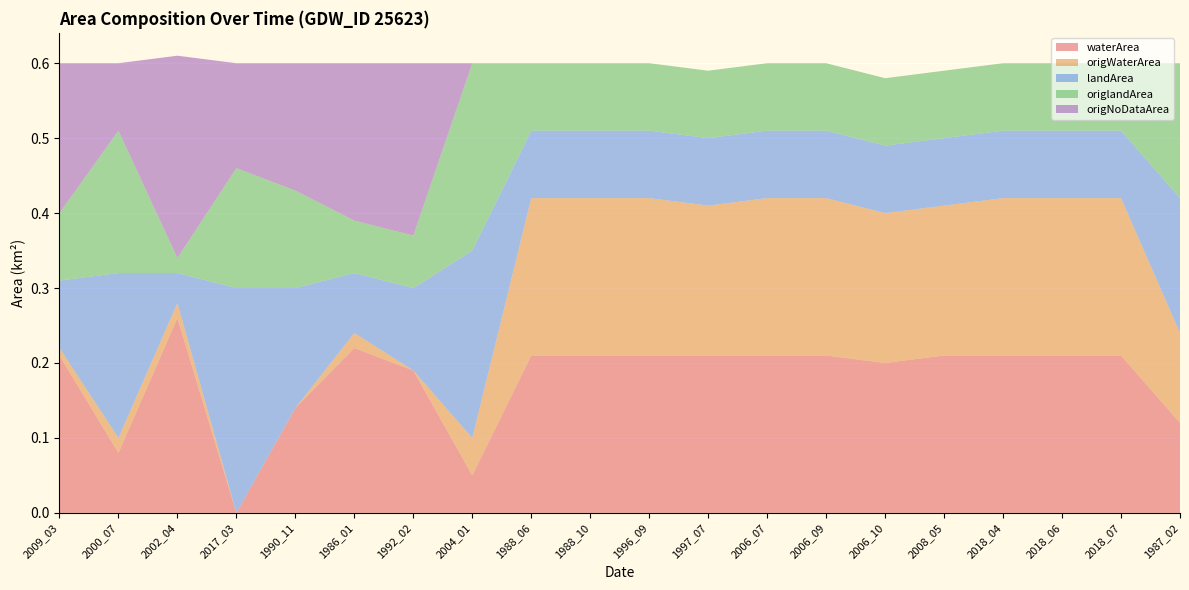

Reading left to right, list all the values displayed in this chart.

waterArea: 0.2	0.1	0.3	0.0	0.1	0.2	0.2	0.1	0.2	0.2	0.2	0.2	0.2	0.2	0.2	0.2	0.2	0.2	0.2	0.1
origWaterArea: 0.0	0.0	0.0	0.0	0.0	0.0	0.0	0.1	0.2	0.2	0.2	0.2	0.2	0.2	0.2	0.2	0.2	0.2	0.2	0.1
landArea: 0.1	0.2	0.0	0.3	0.2	0.1	0.1	0.2	0.1	0.1	0.1	0.1	0.1	0.1	0.1	0.1	0.1	0.1	0.1	0.2
origlandArea: 0.1	0.2	0.0	0.2	0.1	0.1	0.1	0.2	0.1	0.1	0.1	0.1	0.1	0.1	0.1	0.1	0.1	0.1	0.1	0.2
origNoDataArea: 0.2	0.1	0.3	0.1	0.2	0.2	0.2	0.0	0.0	0.0	0.0	0.0	0.0	0.0	0.0	0.0	0.0	0.0	0.0	0.0